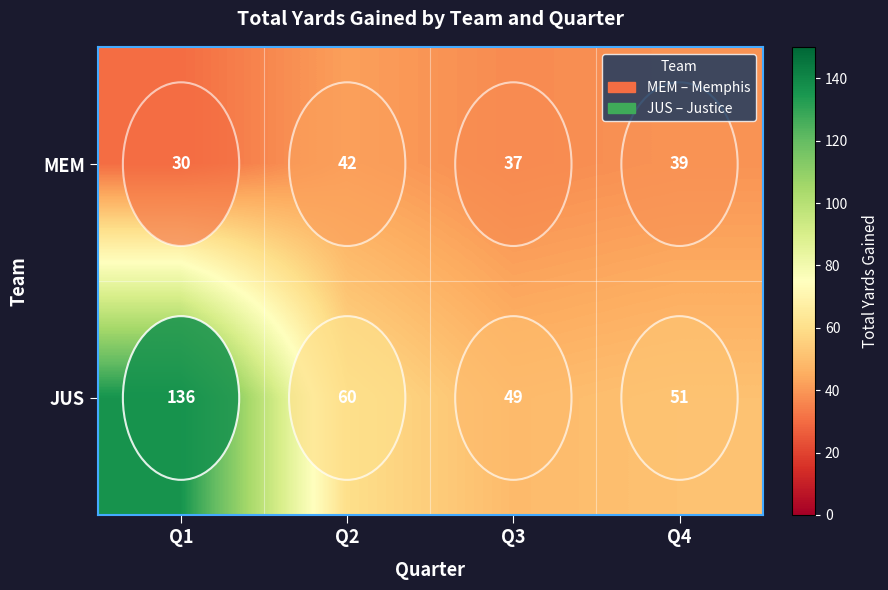

Is it true that MEM equals 22 at Q2?

False